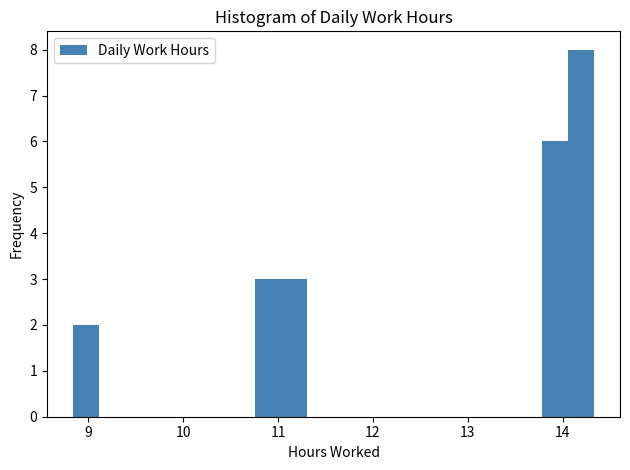

Read against the x-axis, roughly where is the centre of the tallest bar?

14.2